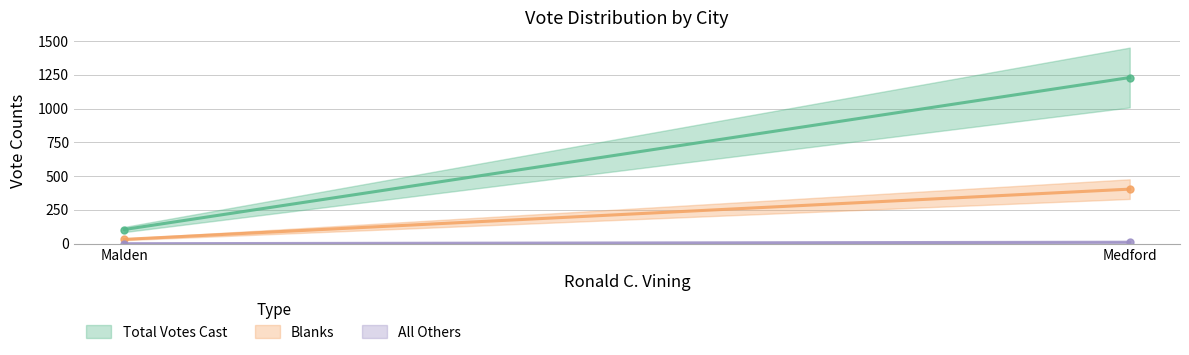

Is it true that All Others equals -7 at Malden?

False